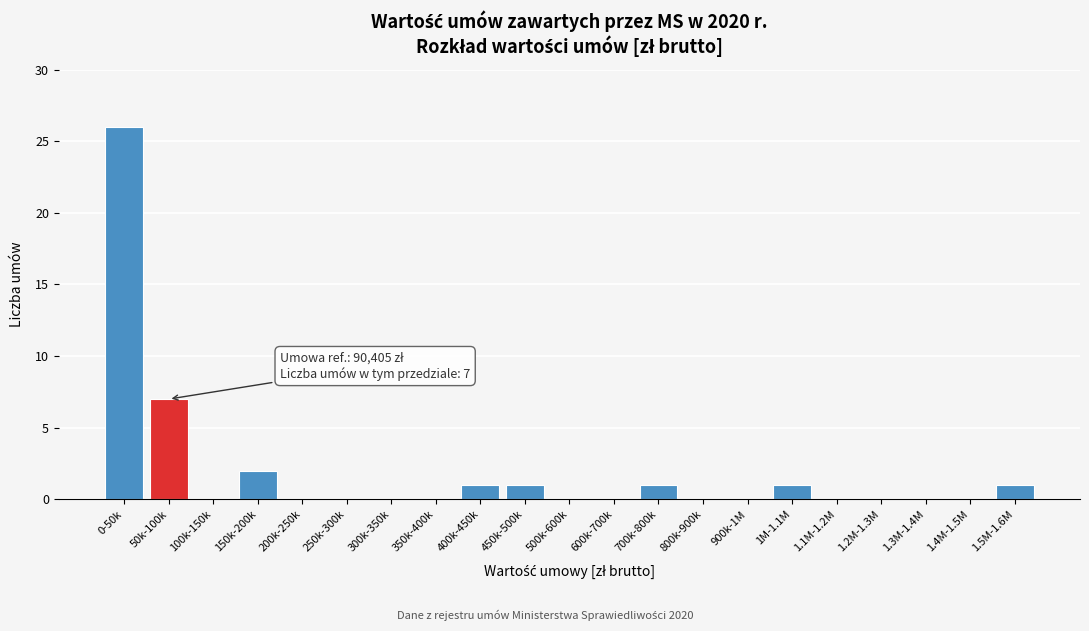

Reading left to right, list all the values displayed in this chart.

0-50k=26	50k-100k=7	100k-150k=0	150k-200k=2	200k-250k=0	250k-300k=0	300k-350k=0	350k-400k=0	400k-450k=1	450k-500k=1	500k-600k=0	600k-700k=0	700k-800k=1	800k-900k=0	900k-1M=0	1M-1.1M=1	1.1M-1.2M=0	1.2M-1.3M=0	1.3M-1.4M=0	1.4M-1.5M=0	1.5M-1.6M=1